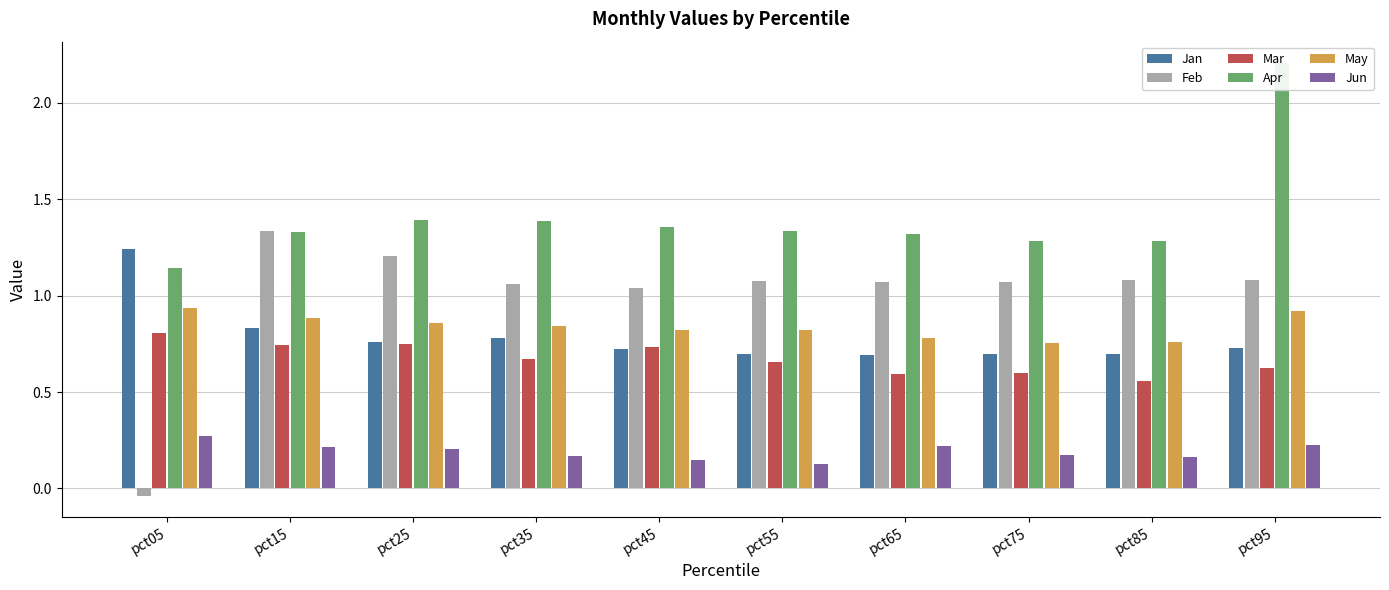

What is the difference between the maximum and minimum values in the Feb series?

1.4